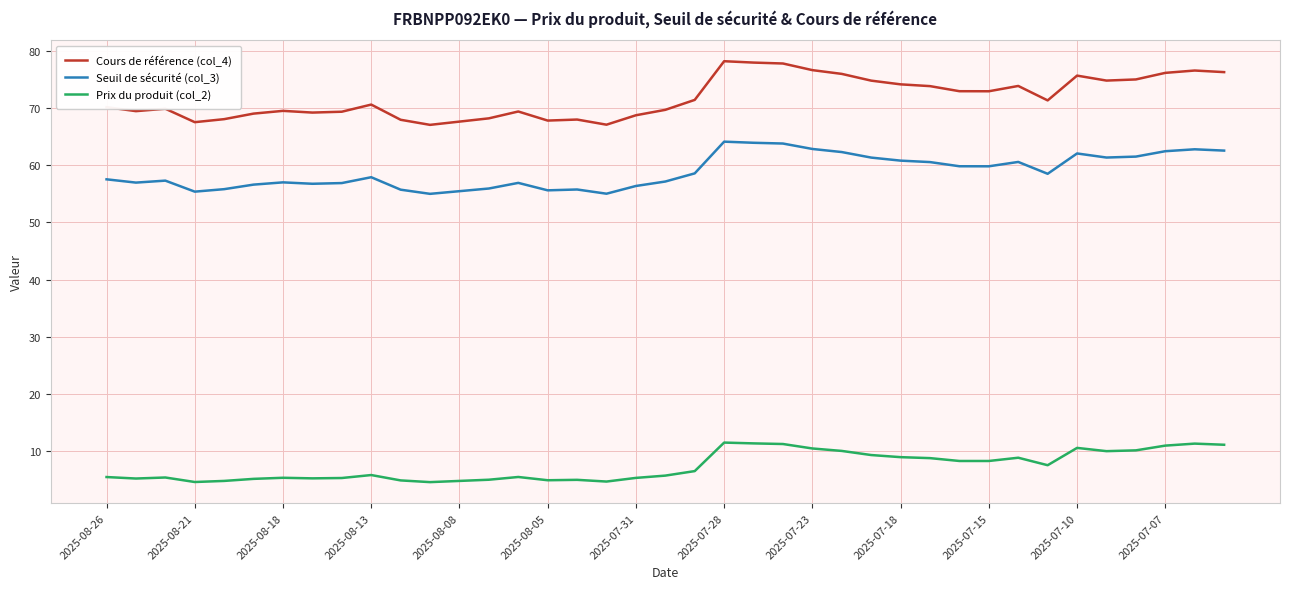

What is the difference between the maximum and minimum values in the Prix du produit (col_2) series?

6.9